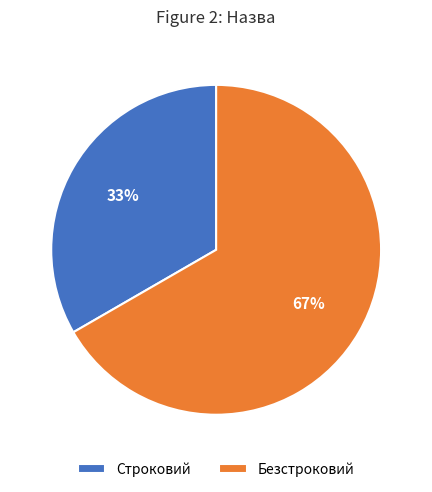

Is the sum of Строковий and Безстроковий greater than half?

Yes